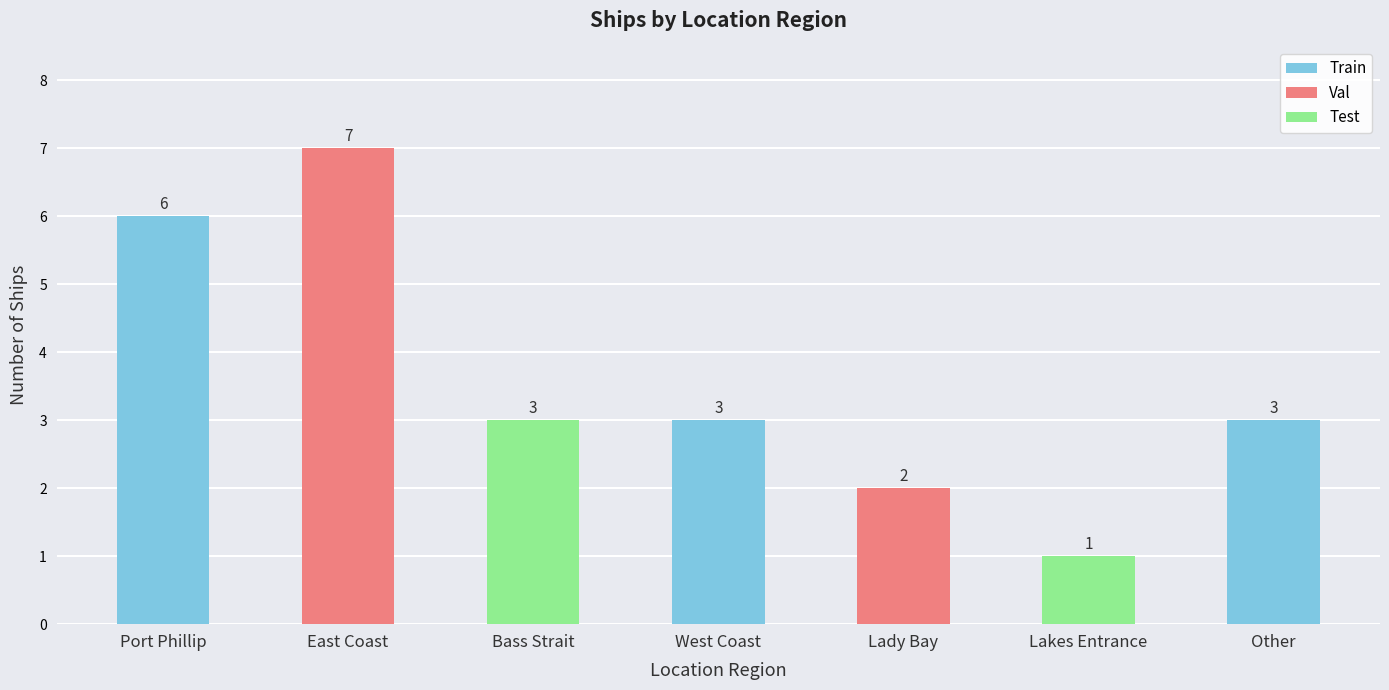

Which category has the highest value across all series?

East Coast